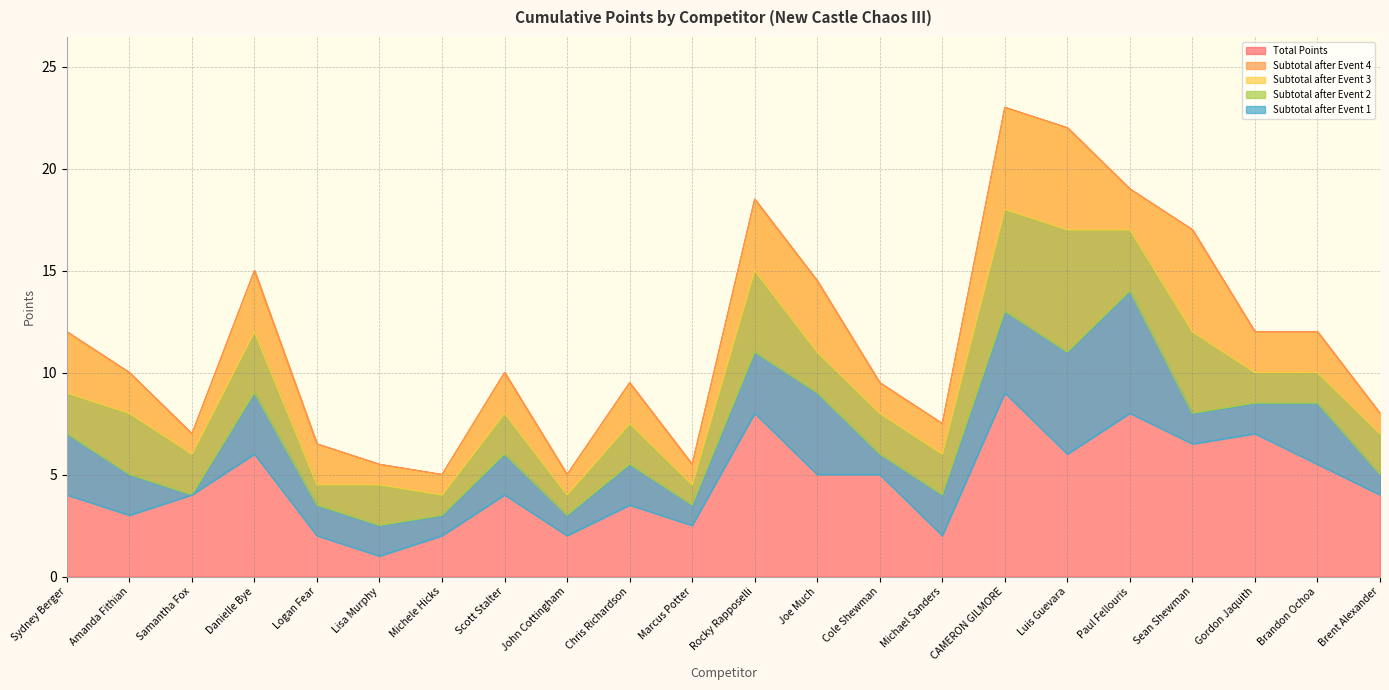

At which category does the chart reach its peak across all series?

CAMERON GILMORE